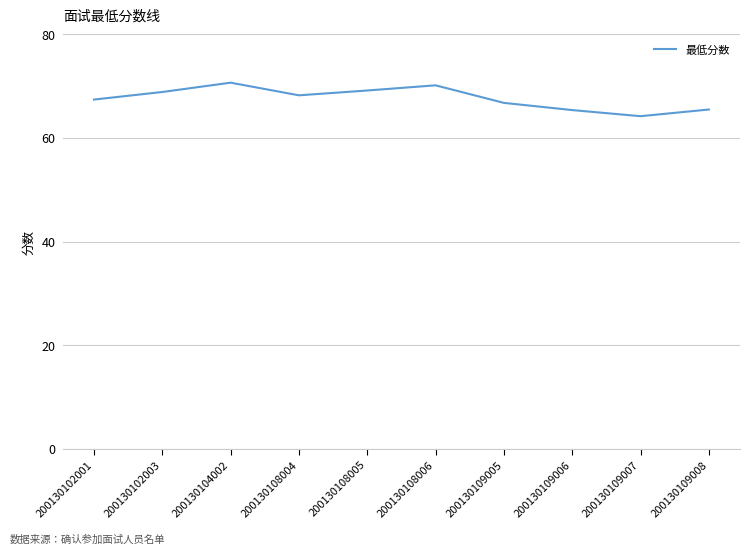

What is the average value?

67.6